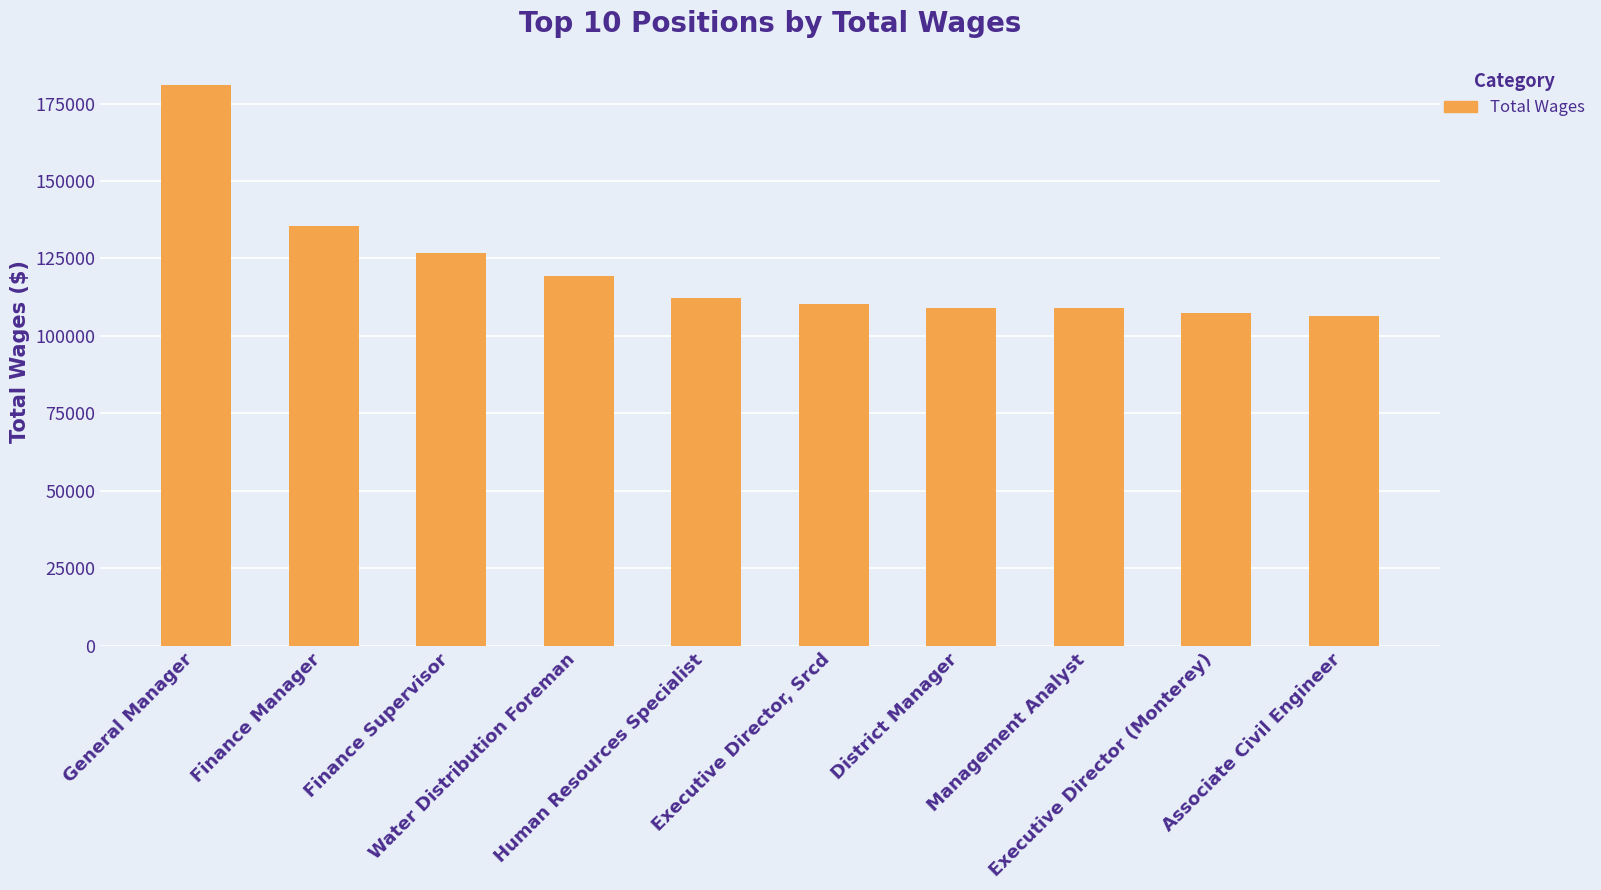

Is it true that the value at Executive Director (Monterey) is 44500?

False